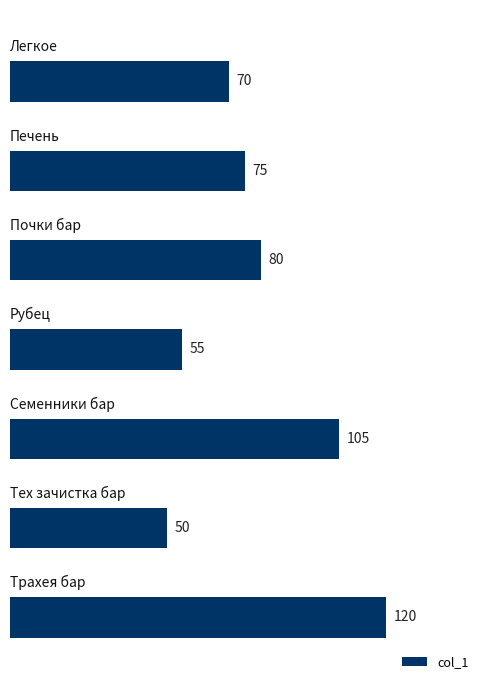

Does the chart contain any negative values?

No